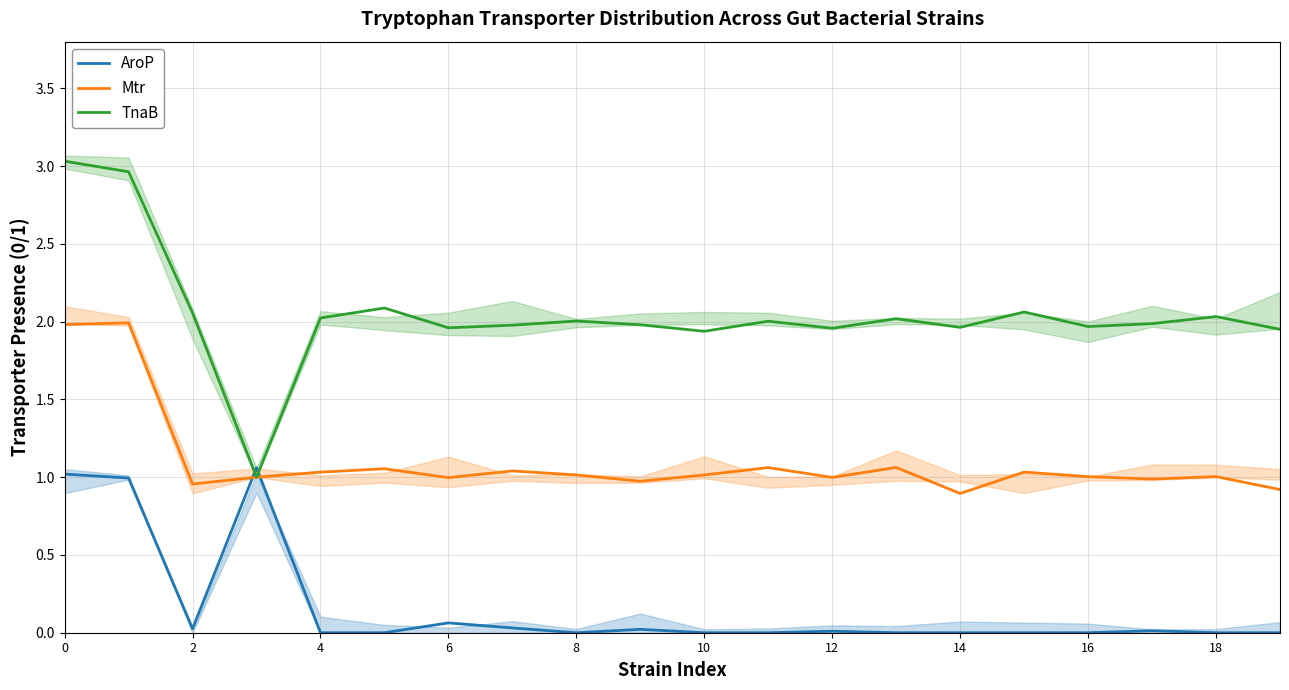

How many interior local valleys does the Mtr series have?

6